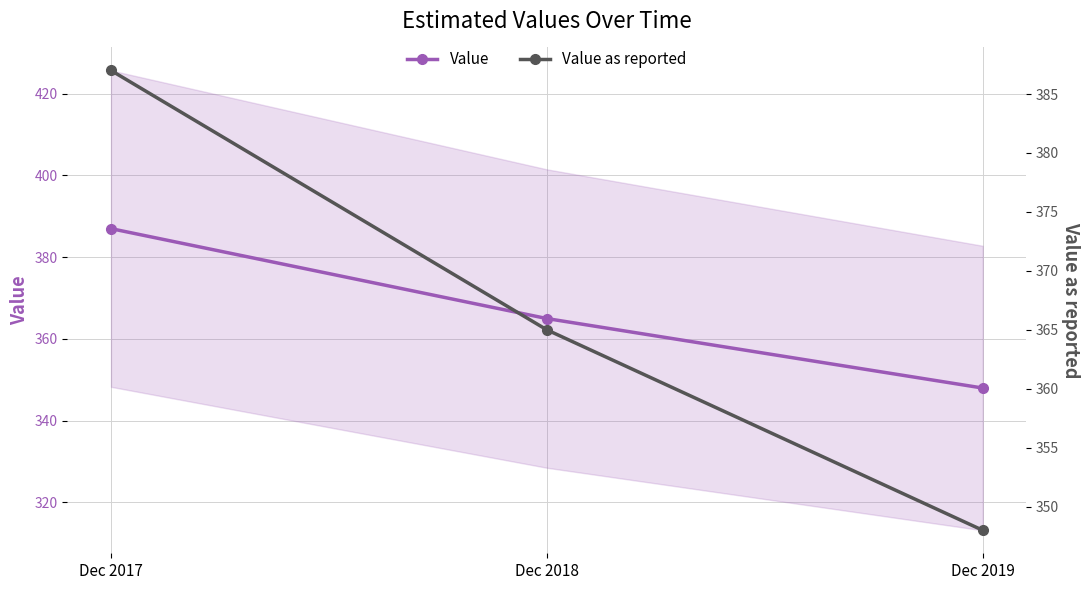

What is the difference between the maximum and minimum values in the Value as reported series?

39